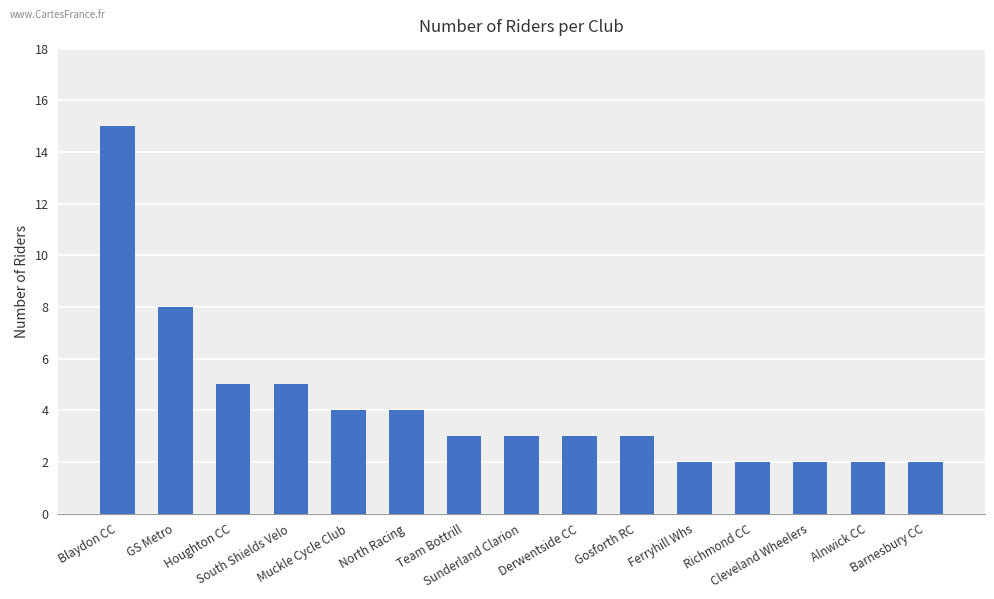

At which label is the value closest to 8?

GS Metro